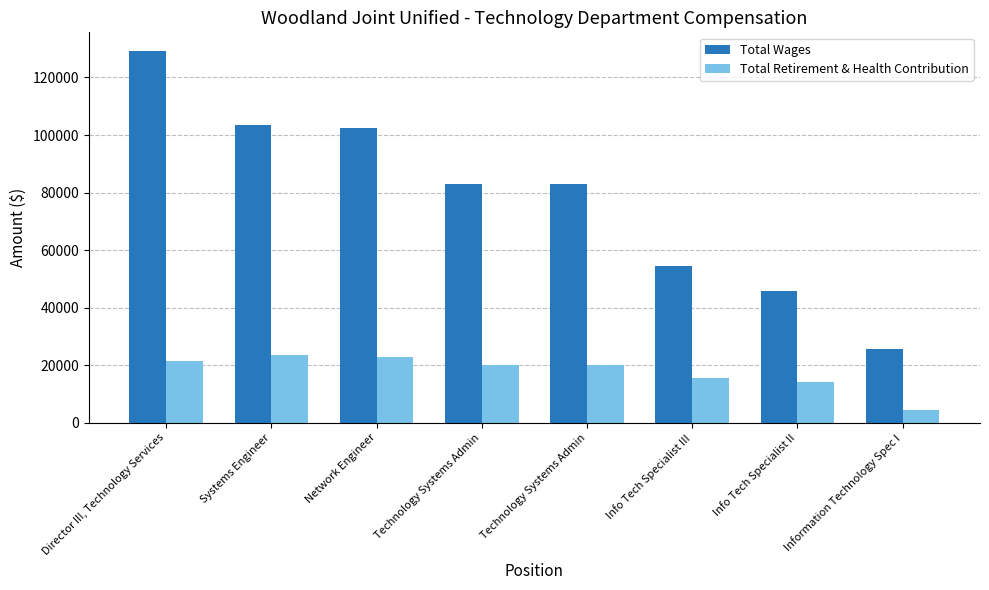

How many groups of bars are there?

8